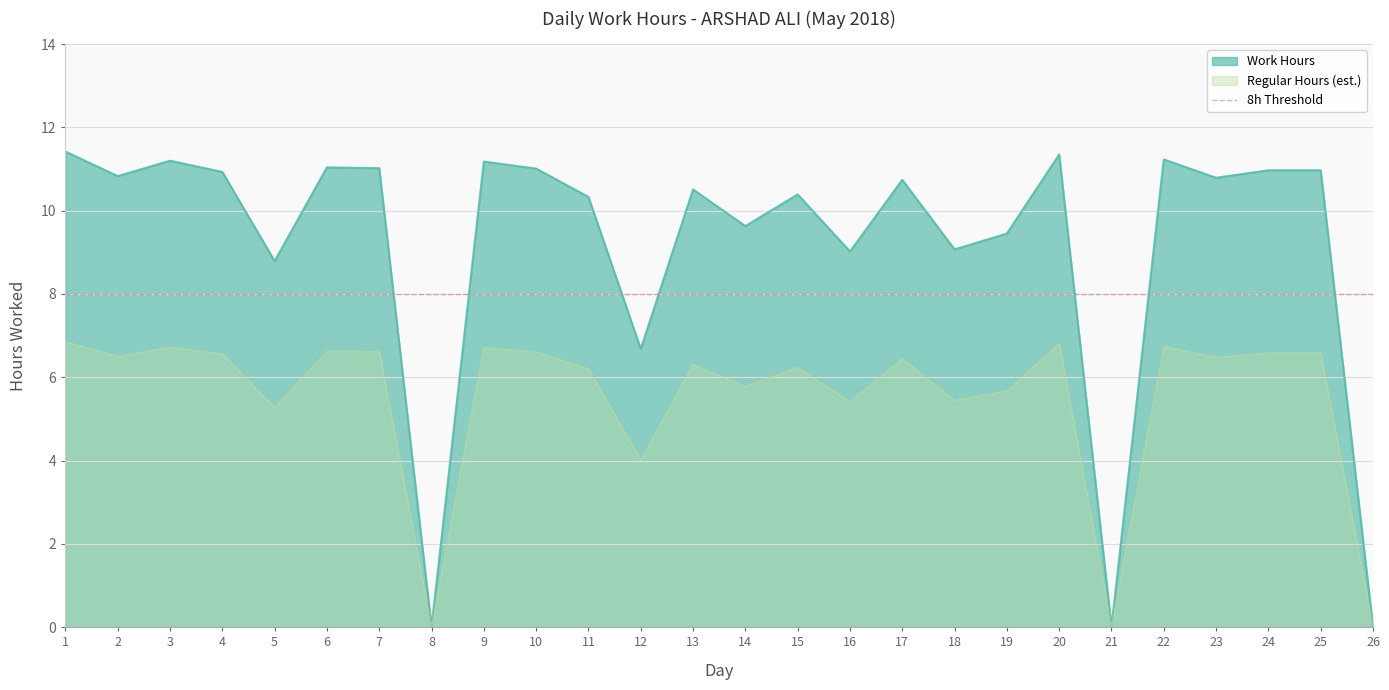

Rank the categories by value from lowest to highest.

8, 21, 26, 12, 5, 16, 18, 19, 14, 11, 15, 13, 17, 23, 2, 4, 24, 25, 10, 7, 6, 9, 3, 22, 20, 1